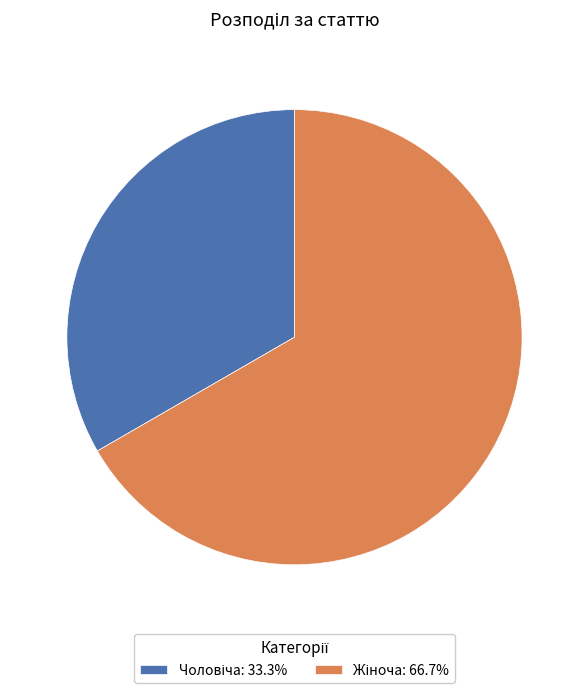

Is there any slice that represents more than half of the pie?

Yes